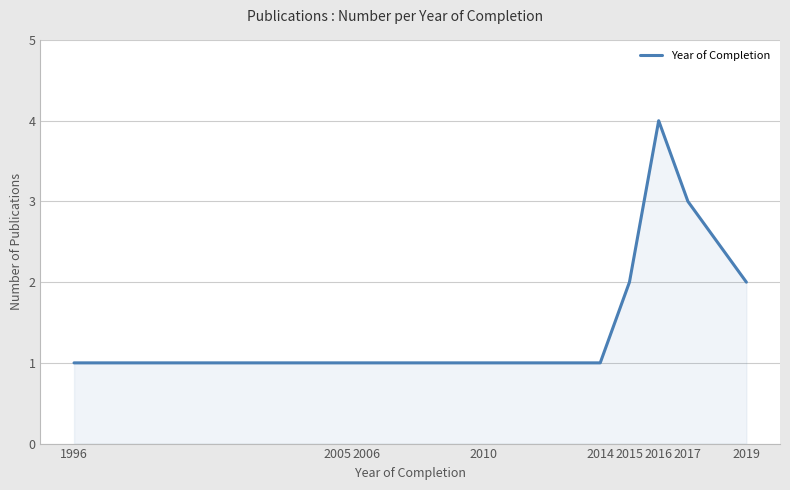

Approximately how many times larger is the value at 2016 compared to 2019?

2.0